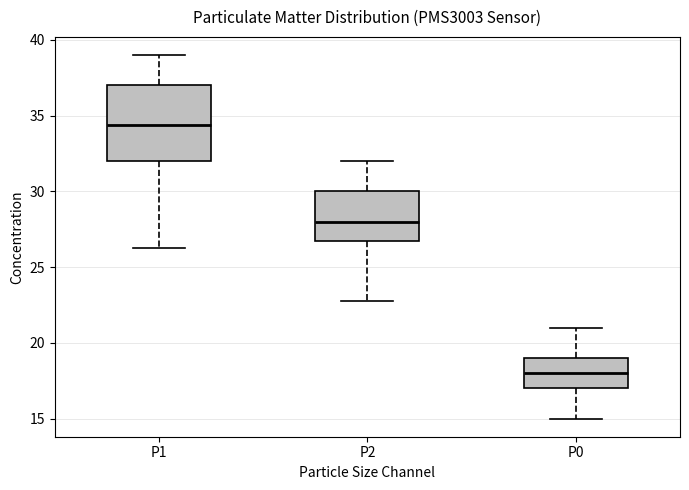

Which box's median line is the lowest?

P0